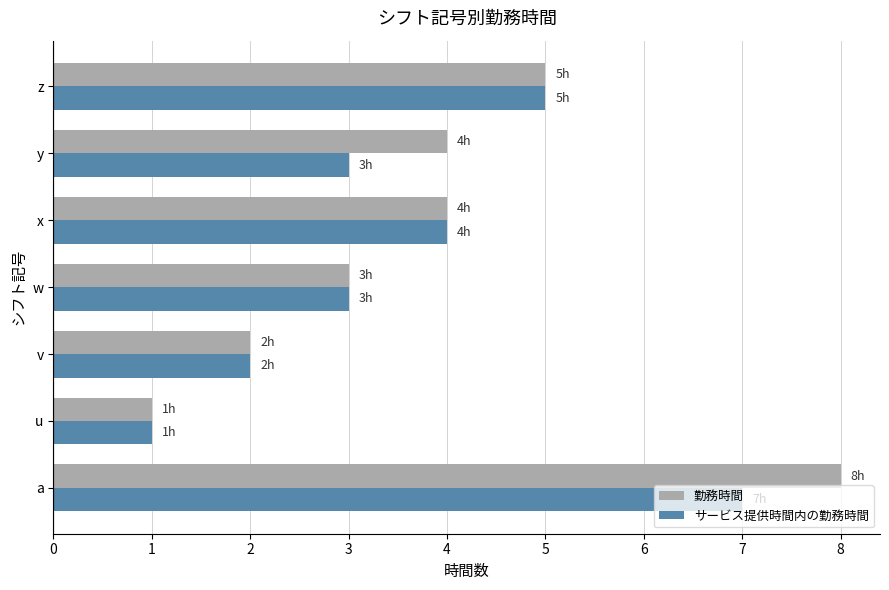

Rank the series by their average value, from highest to lowest.

勤務時間, サービス提供時間内の勤務時間